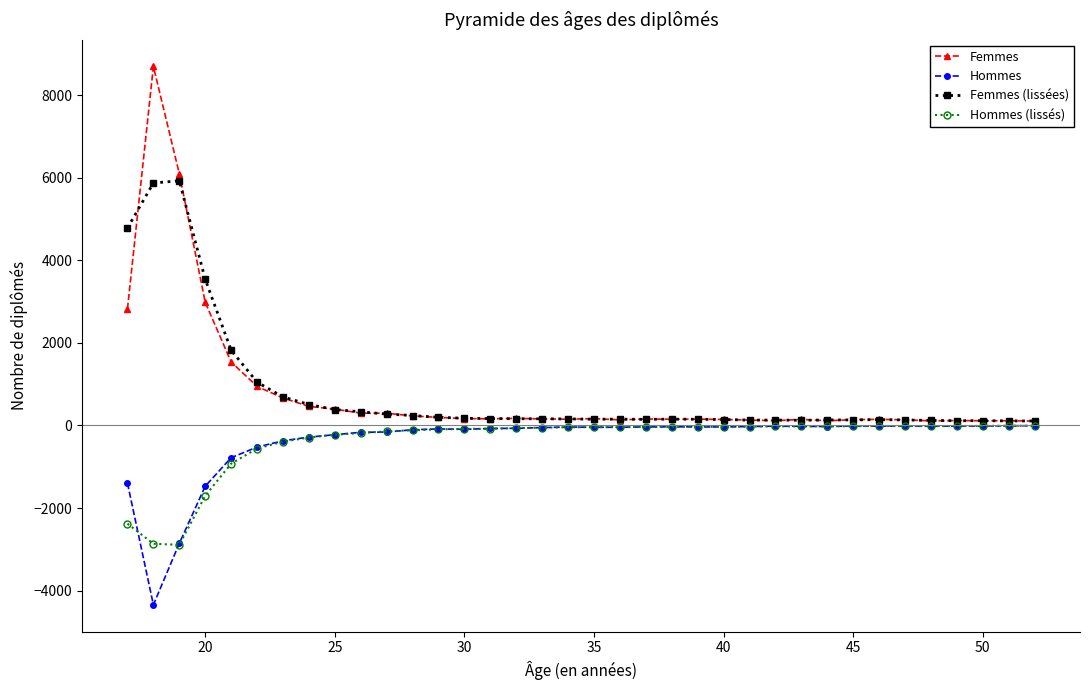

What is the minimum value shown in the chart?

-4345.0